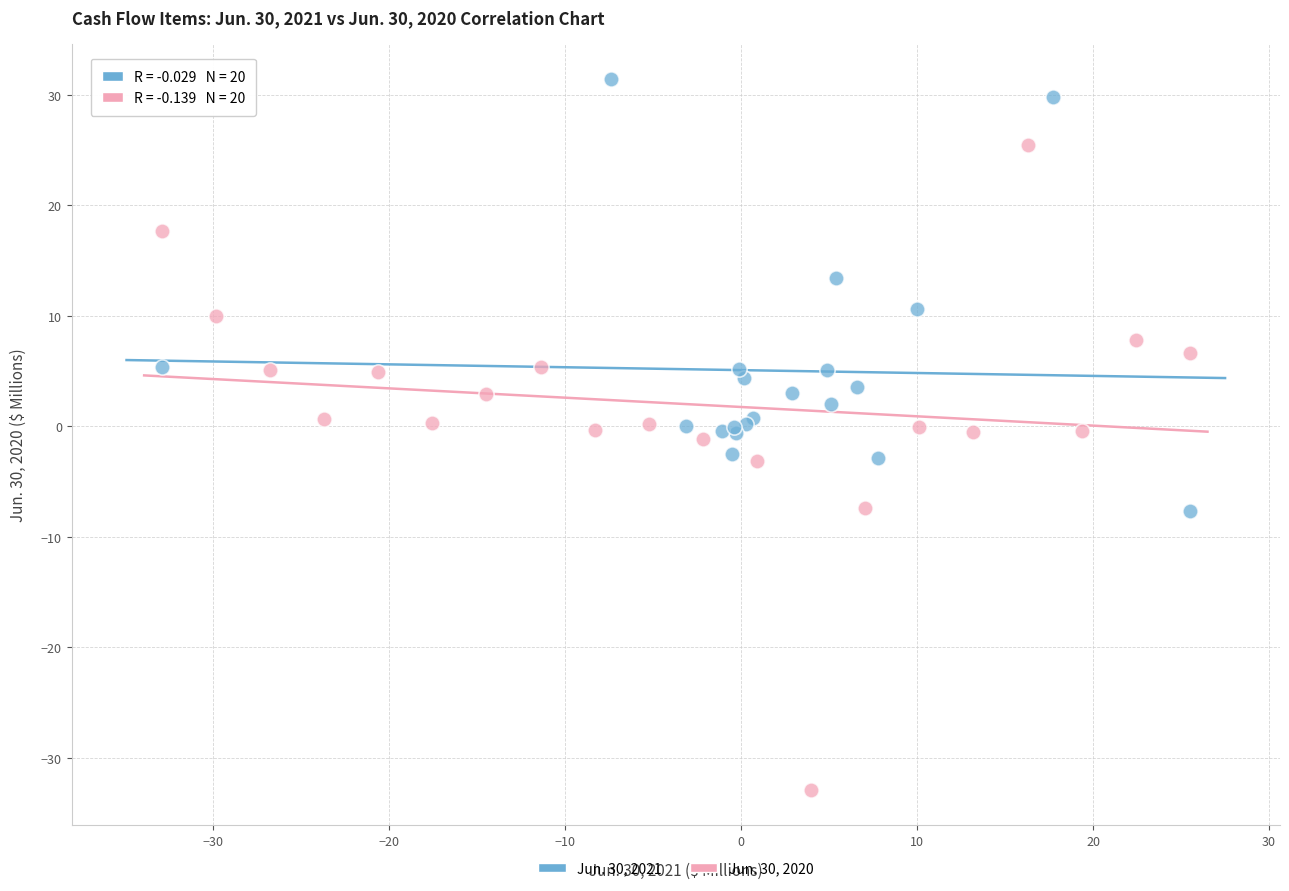

Which series contains the lowest Y value?

Jun. 30, 2020